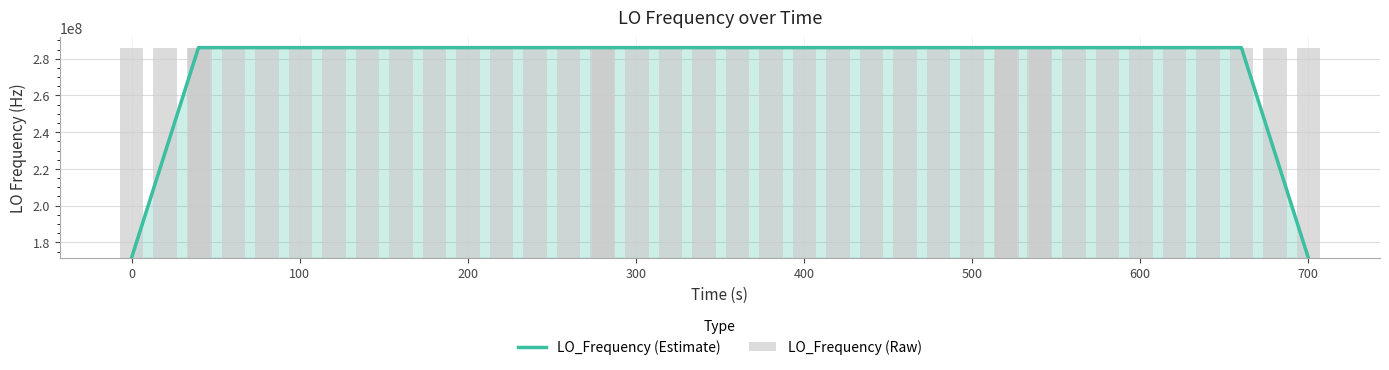

How many bars are there in each group?

2